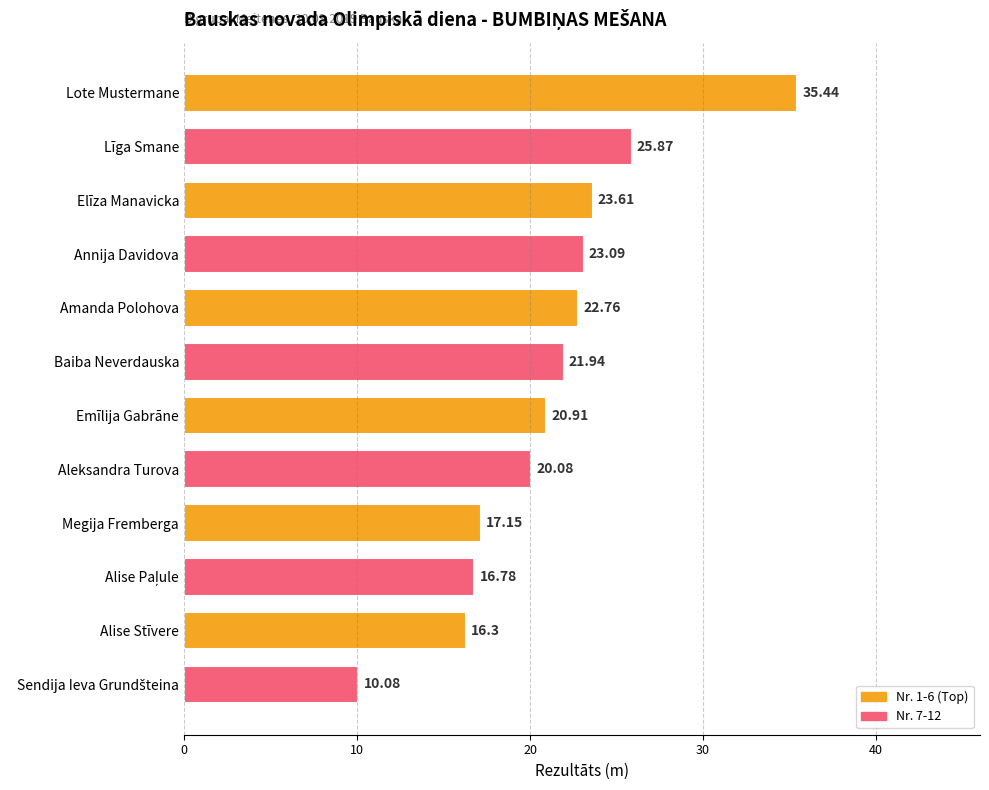

How many bars are there in total?

12